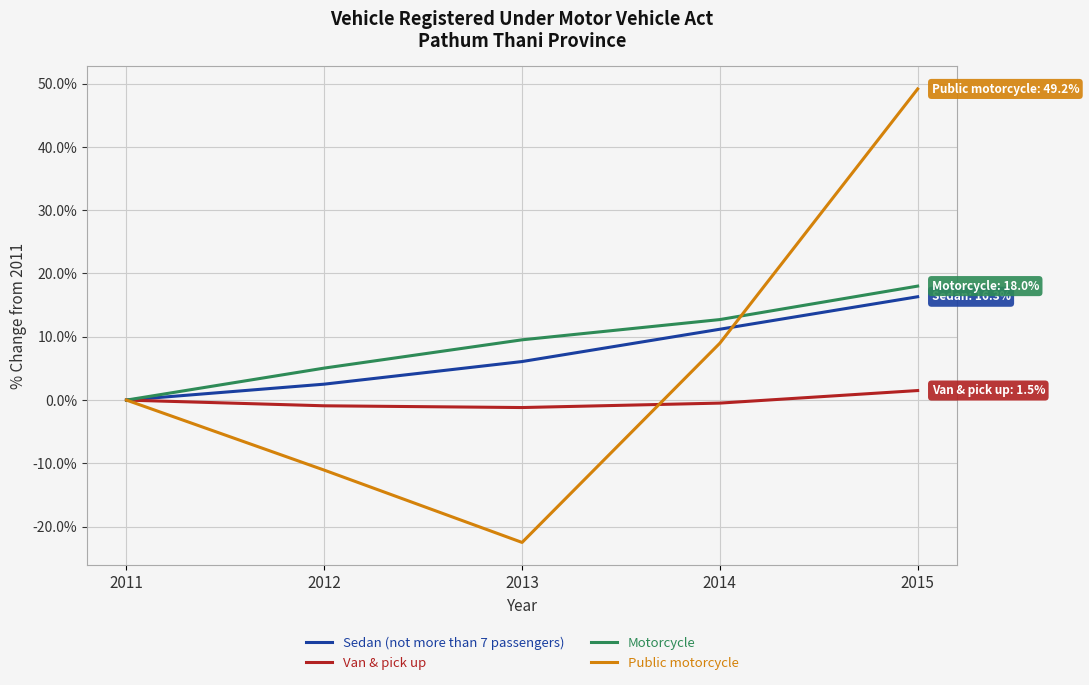

Does the chart have visible grid lines?

Yes